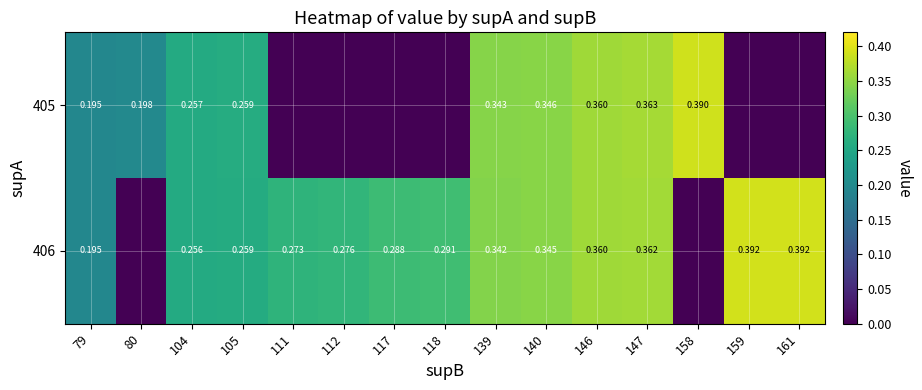

What is the difference between the maximum and minimum values in the 406 series?

0.4